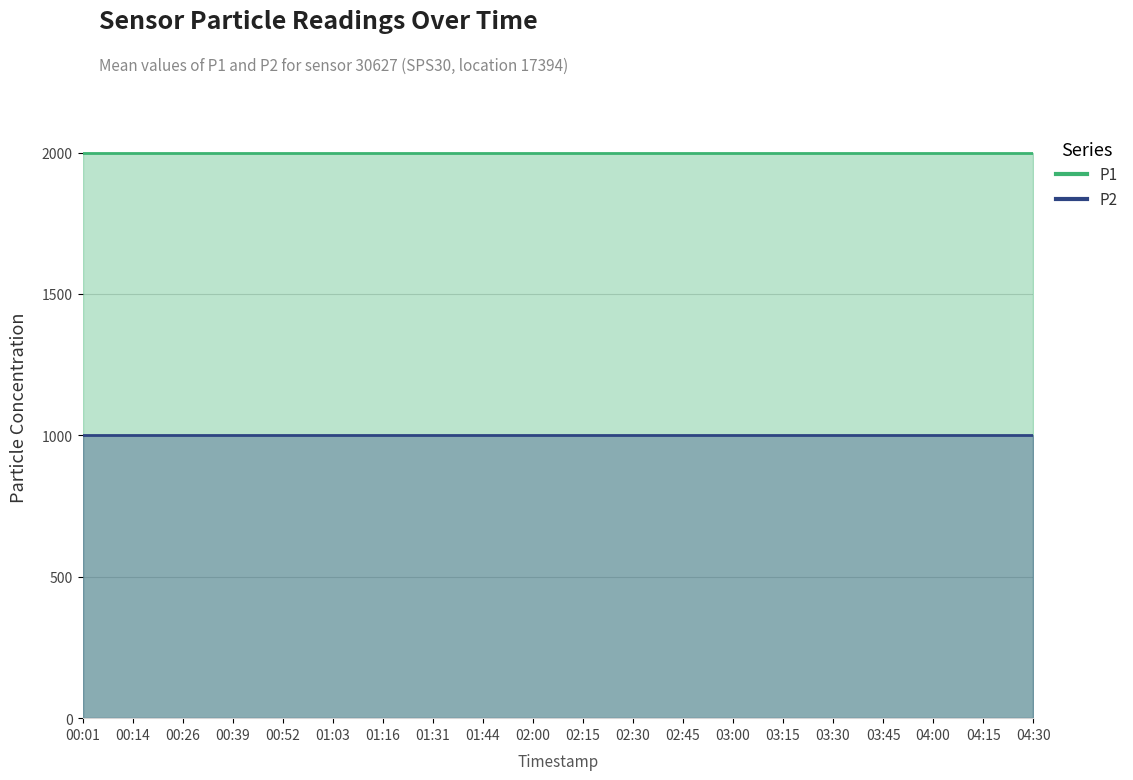

The P2 series shows 999.9 at 04:00. True or false?

True